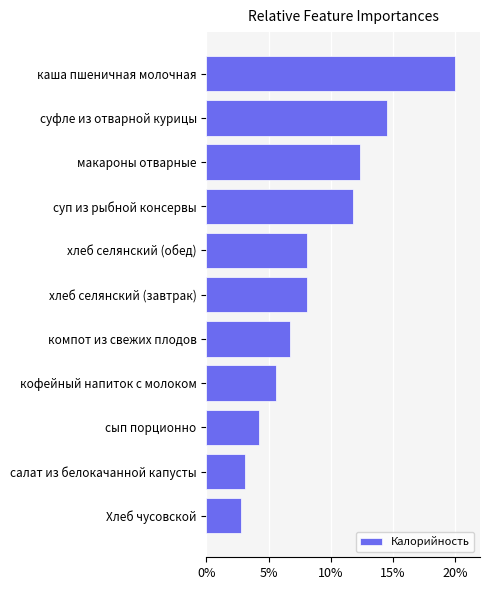

Are the bars horizontal?

Yes